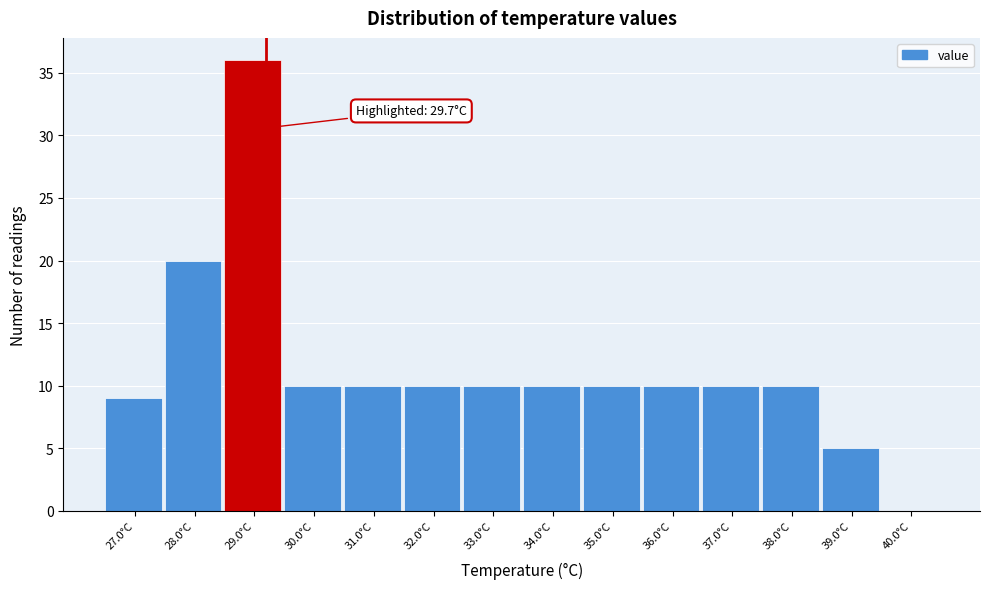

Reading left to right, what are all the values shown in this chart?

27.0°C=9	28.0°C=20	29.0°C=36	30.0°C=10	31.0°C=10	32.0°C=10	33.0°C=10	34.0°C=10	35.0°C=10	36.0°C=10	37.0°C=10	38.0°C=10	39.0°C=5	40.0°C=0